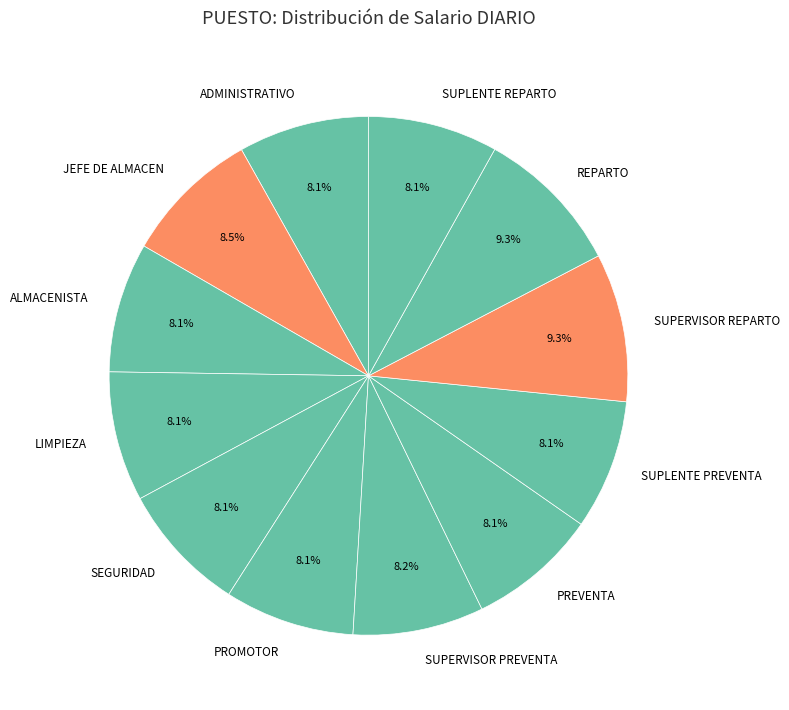

True or false: ALMACENISTA accounts for 8% of the total.

True